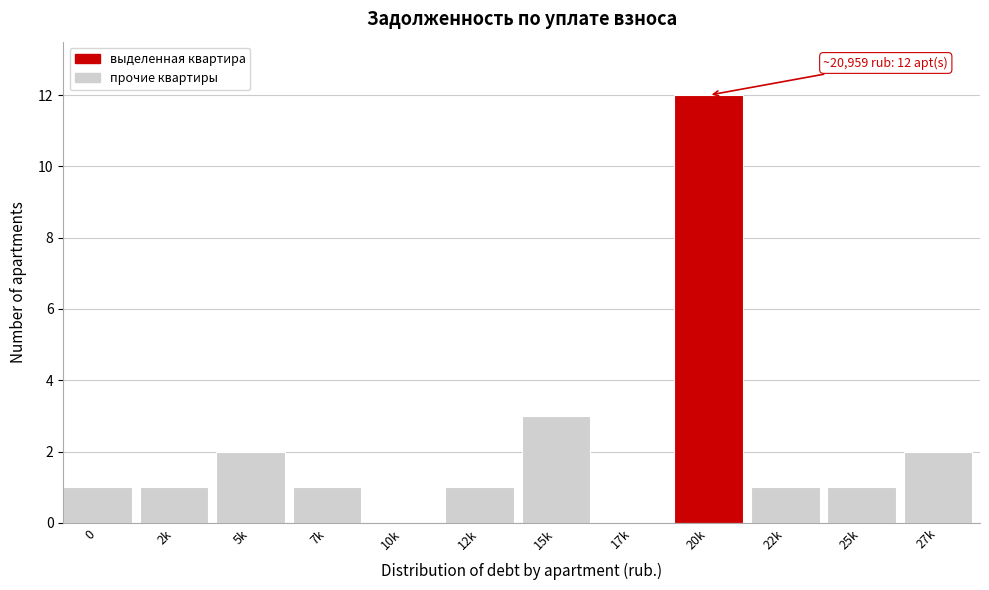

Reading right to left, extract all data points from this chart.

27k=2	25k=1	22k=1	20k=12	17k=0	15k=3	12k=1	10k=0	7k=1	5k=2	2k=1	0=1